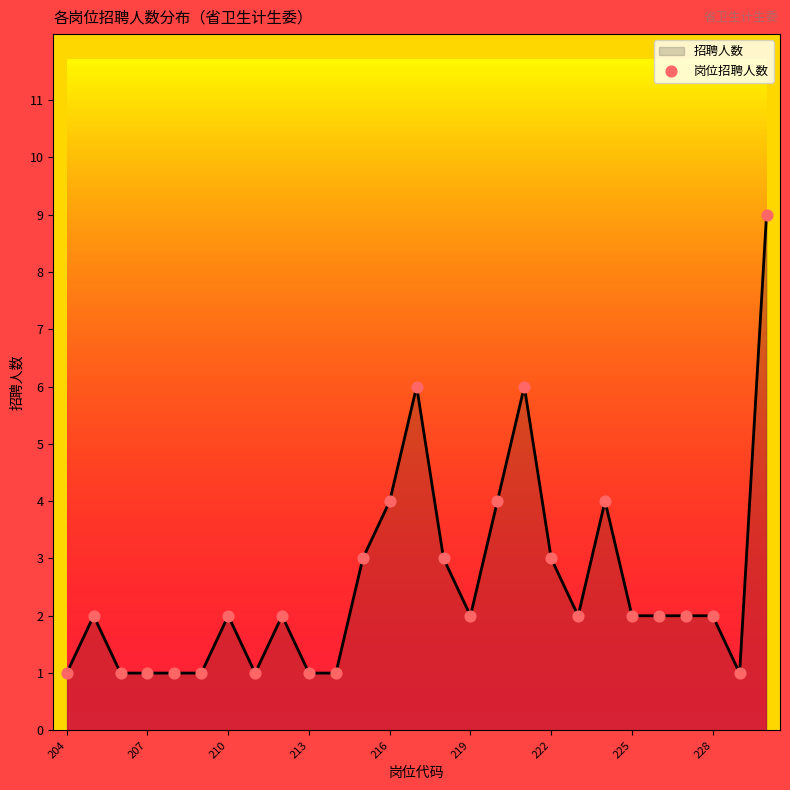

What is the difference between the maximum and minimum values?

8